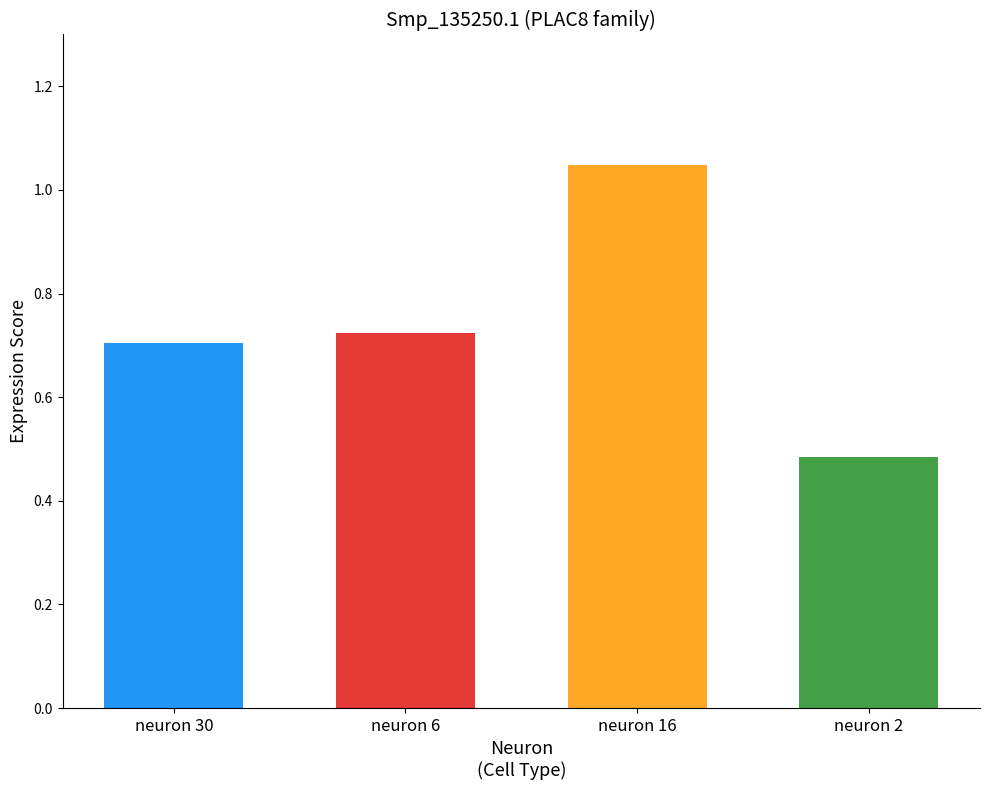

What is the value of the 1st bar from the left?

0.7